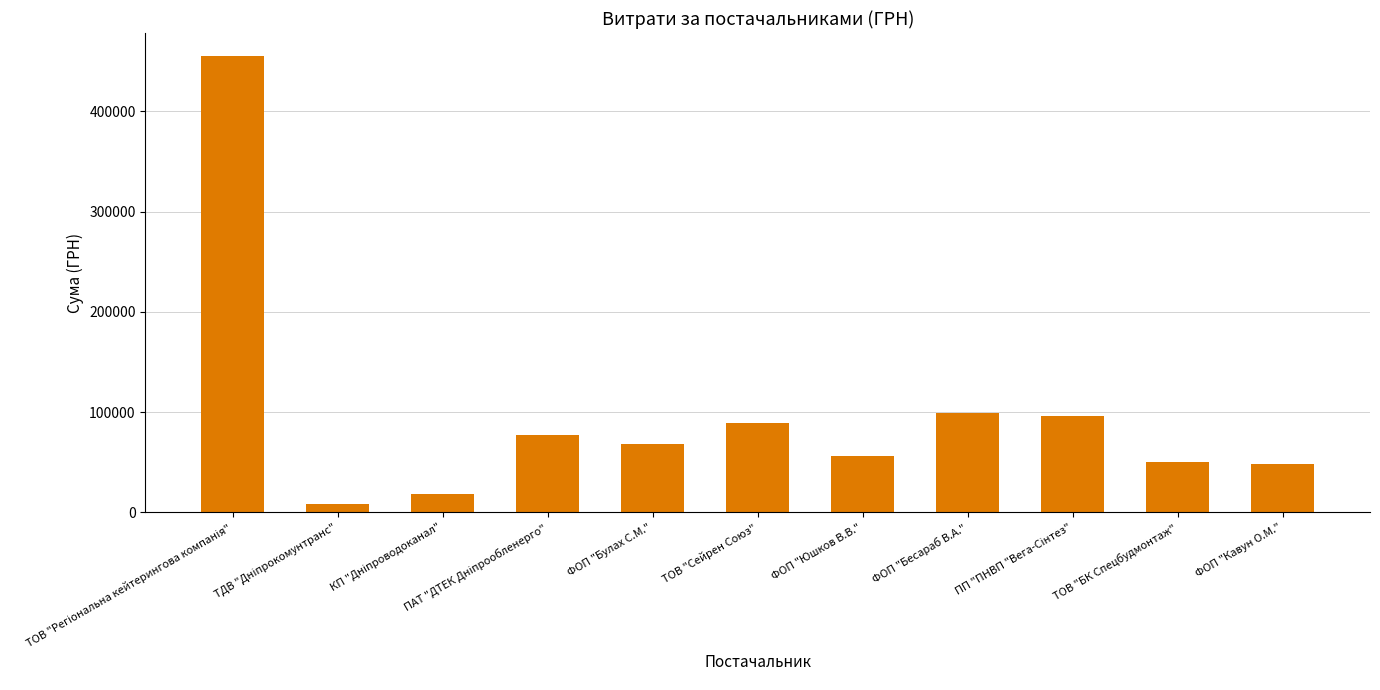

What is the label of the 10th bar from the left?

ТОВ "БК Спецбудмонтаж"